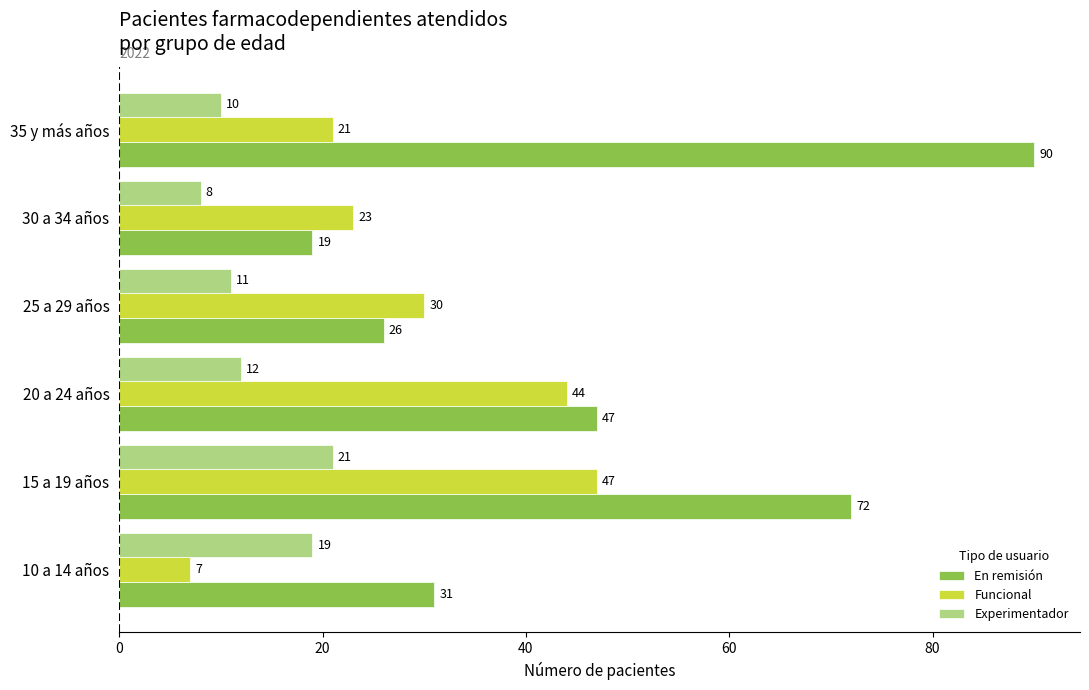

What is the minimum value for Experimentador?

8